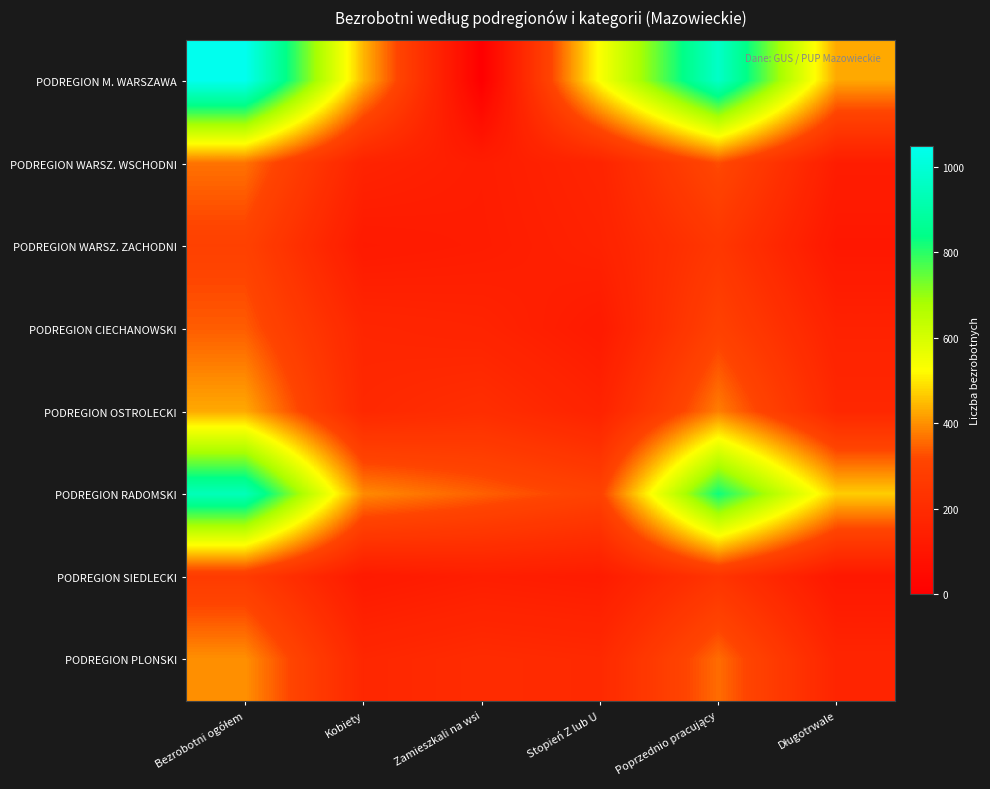

Which series has the widest spread of values?

PODREGION M. WARSZAWA